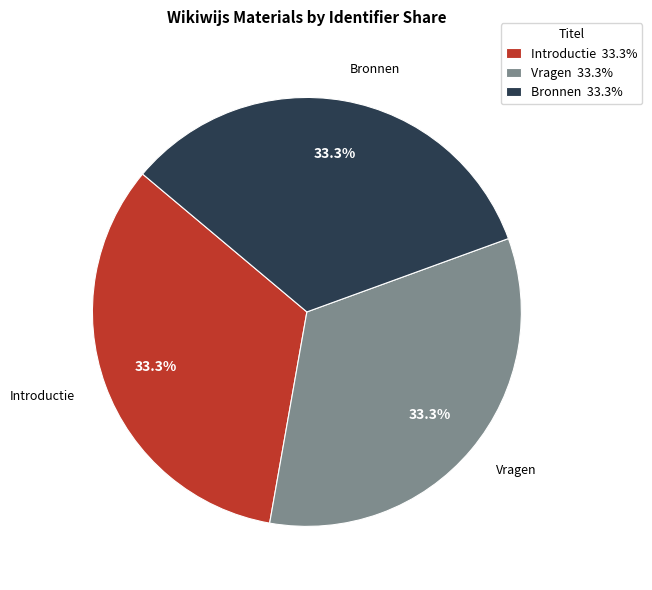

What portion of the pie excludes Bronnen?

66.7%